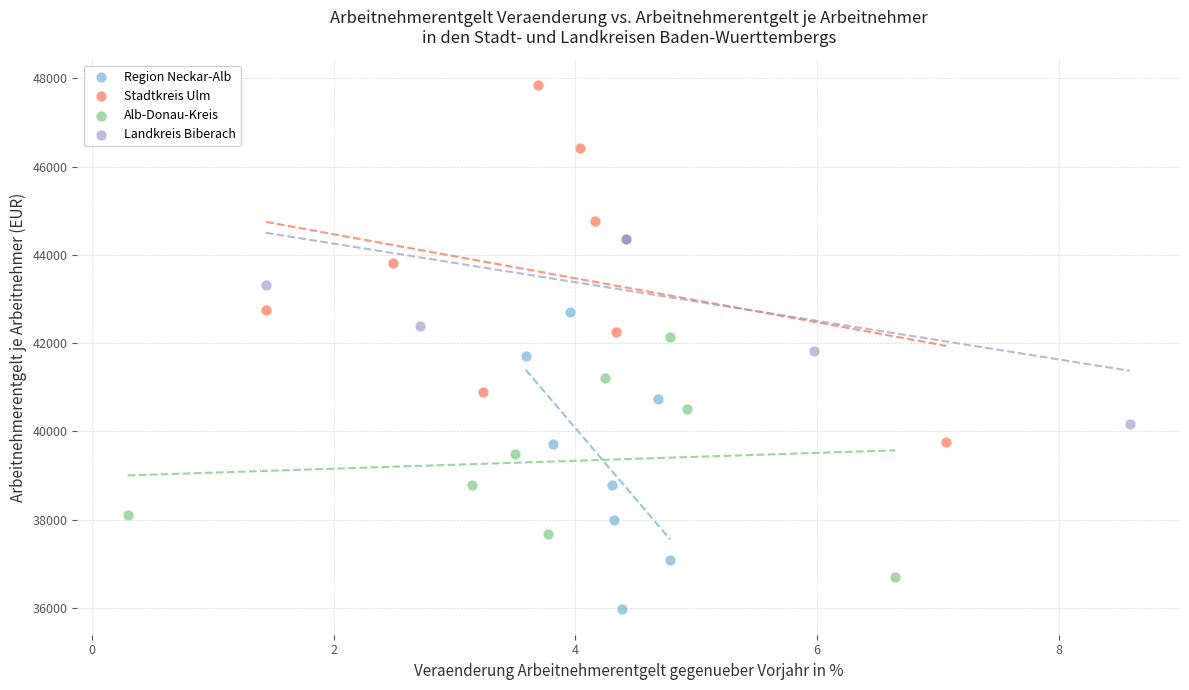

Which series reaches the minimum Y coordinate?

Region Neckar-Alb